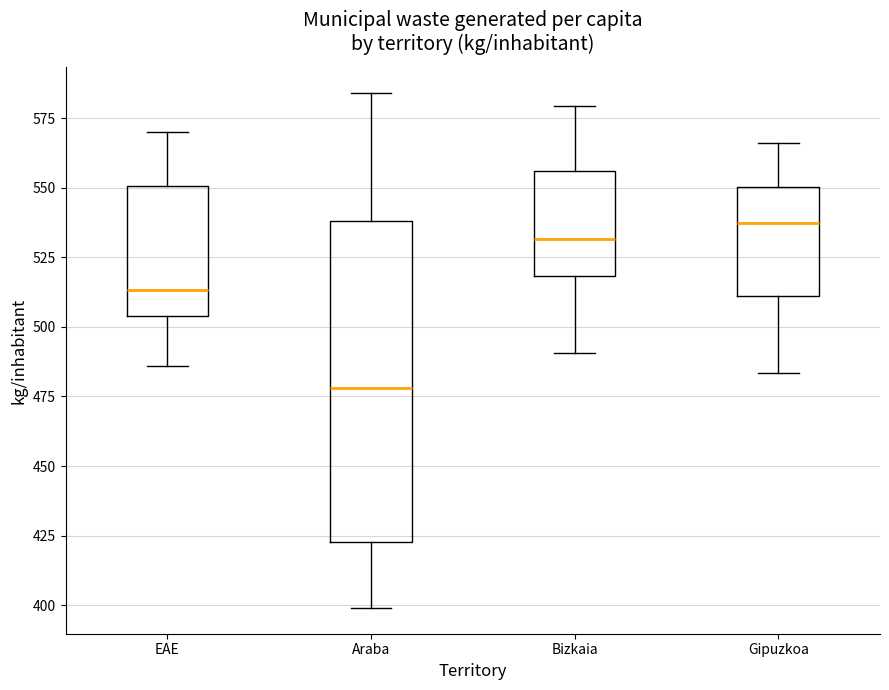

Which box has the highest median line?

Gipuzkoa